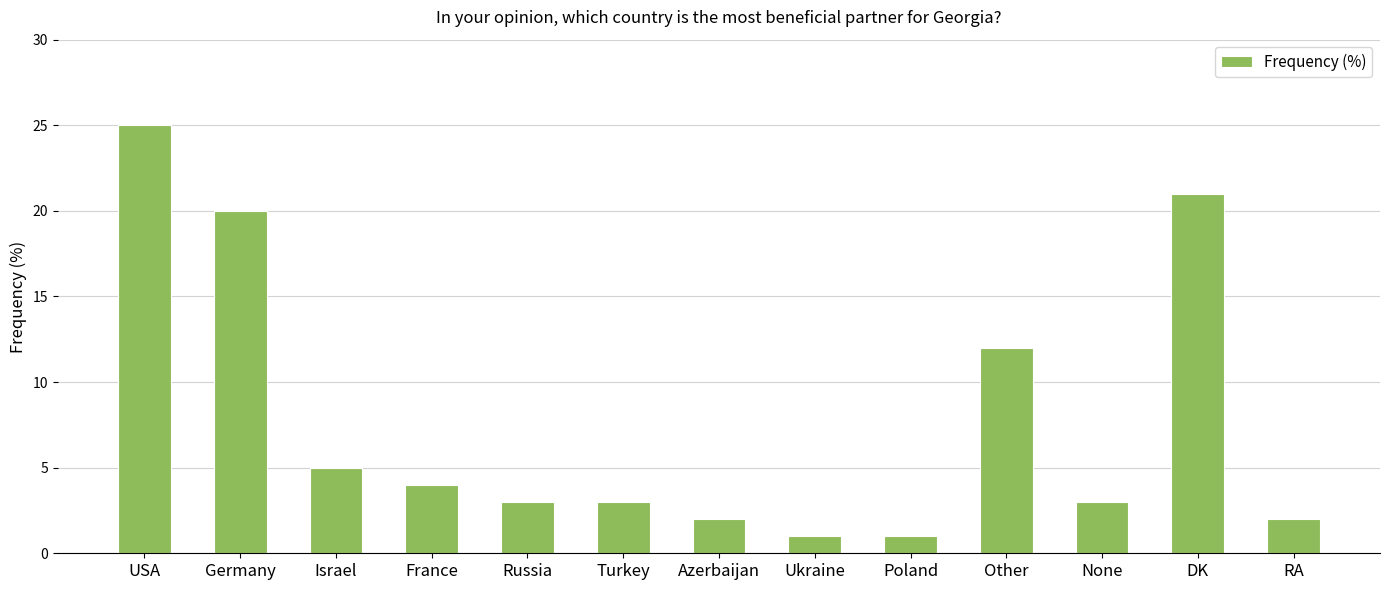

Read the value at DK, to the nearest 10.

20